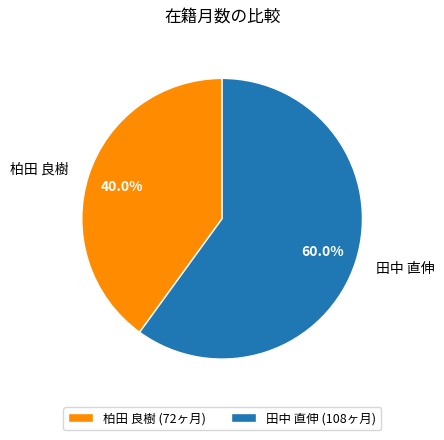

The 田中 直伸 slice represents 67% of the pie. True or false?

False